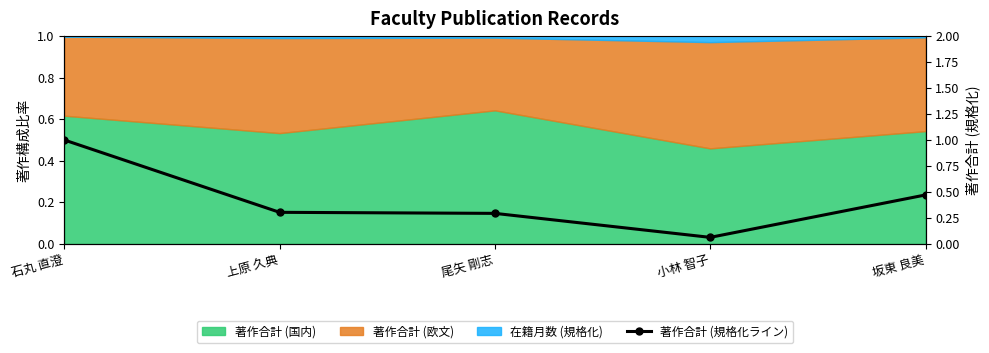

List the labels in order of value, largest first.

石丸 直澄, 坂東 良美, 上原 久典, 尾矢 剛志, 小林 智子